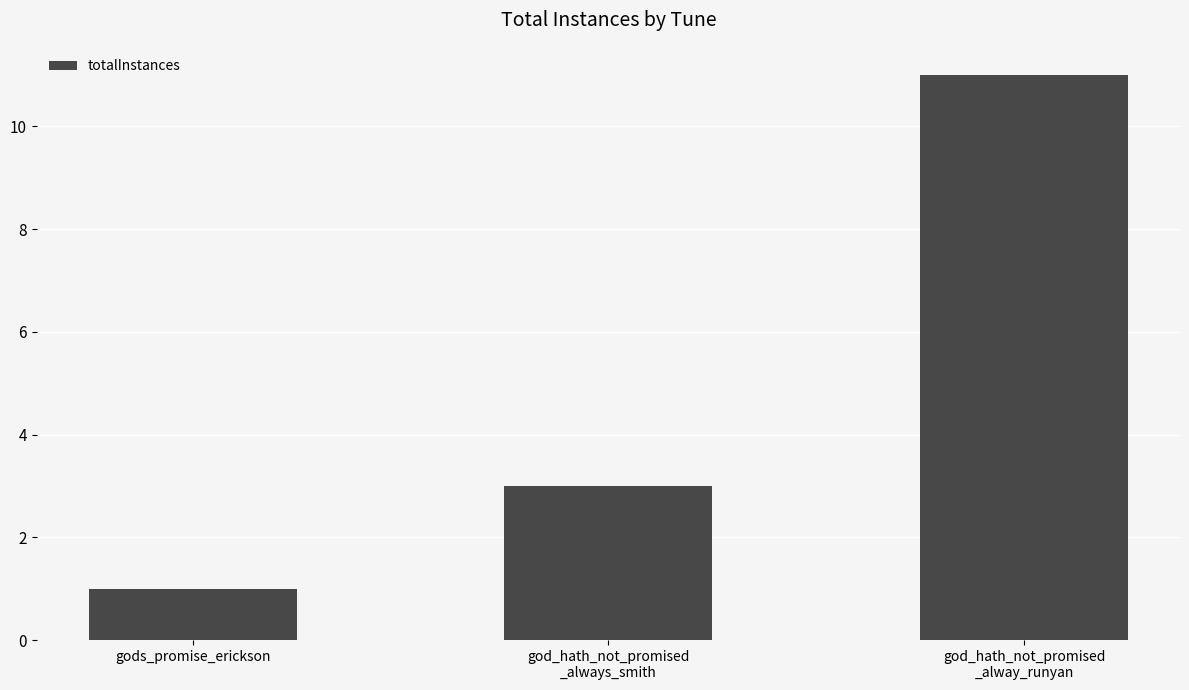

Are the bars grouped side by side (vs. stacked)?

No